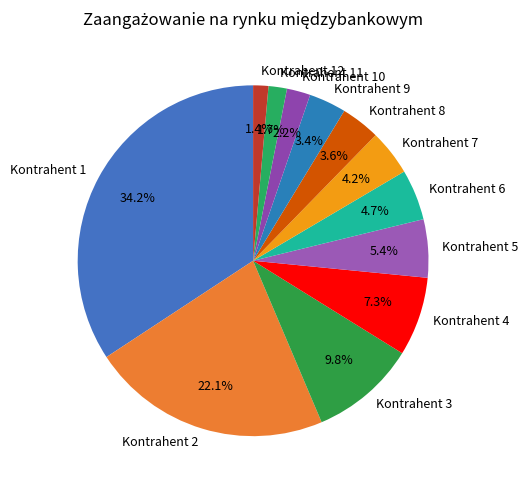

To the nearest percent, what is the average slice percentage?

8%